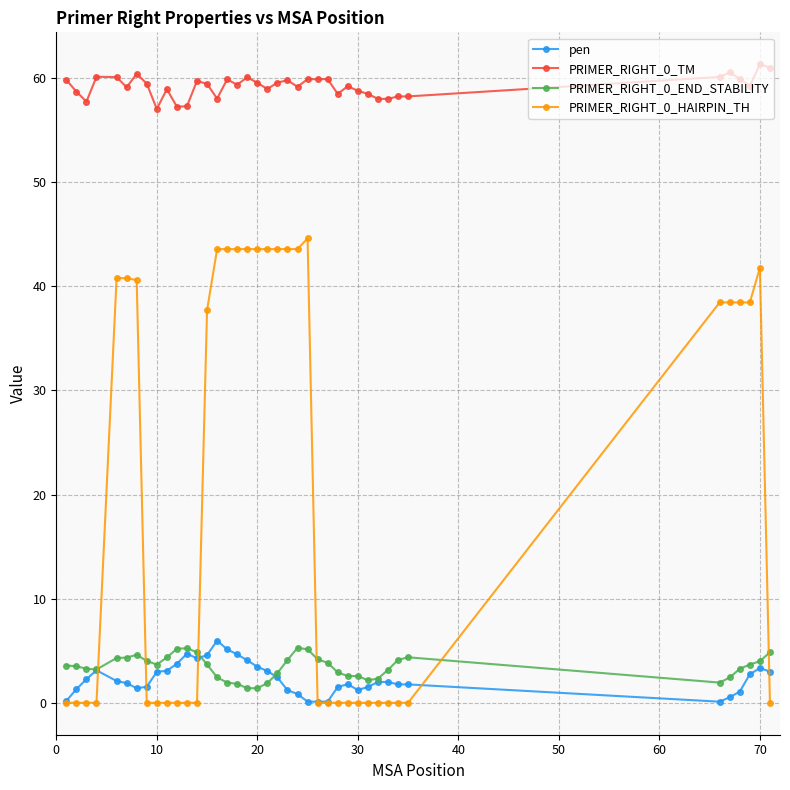

Which series has the largest range (max minus min)?

PRIMER_RIGHT_0_HAIRPIN_TH